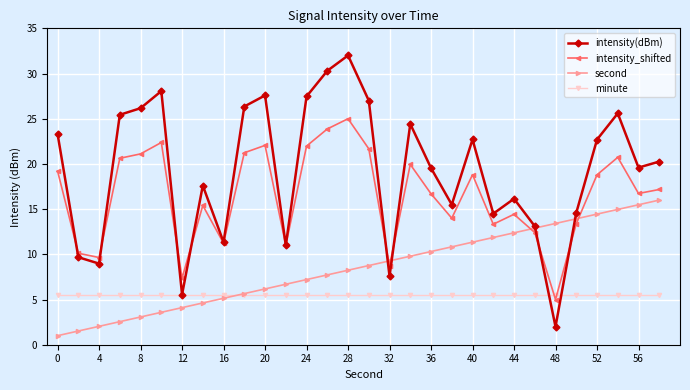

Which series has the largest range (max minus min)?

intensity(dBm)